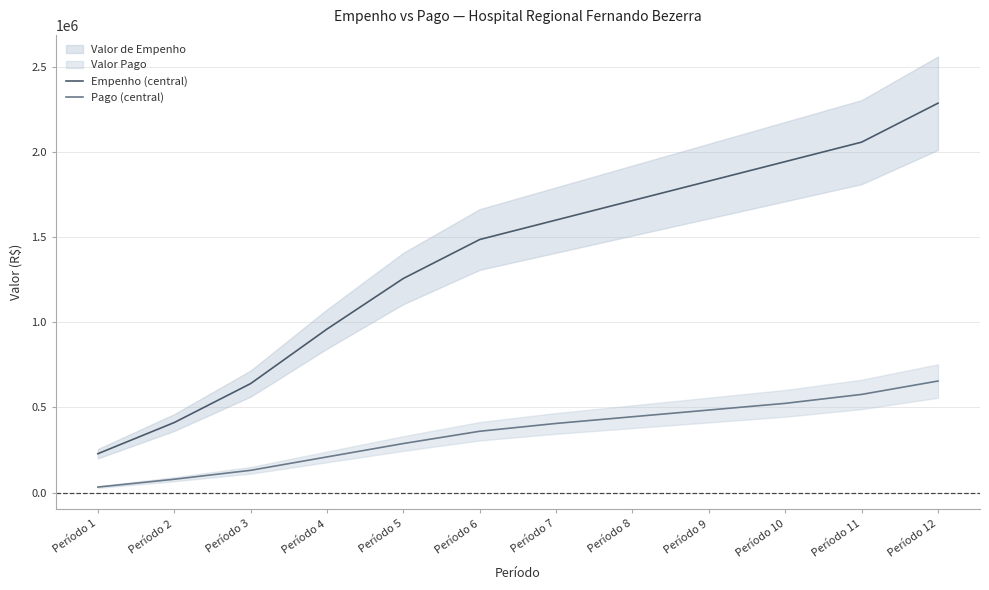

Is it true that Empenho (central) equals 3455767.7 at Período 10?

False